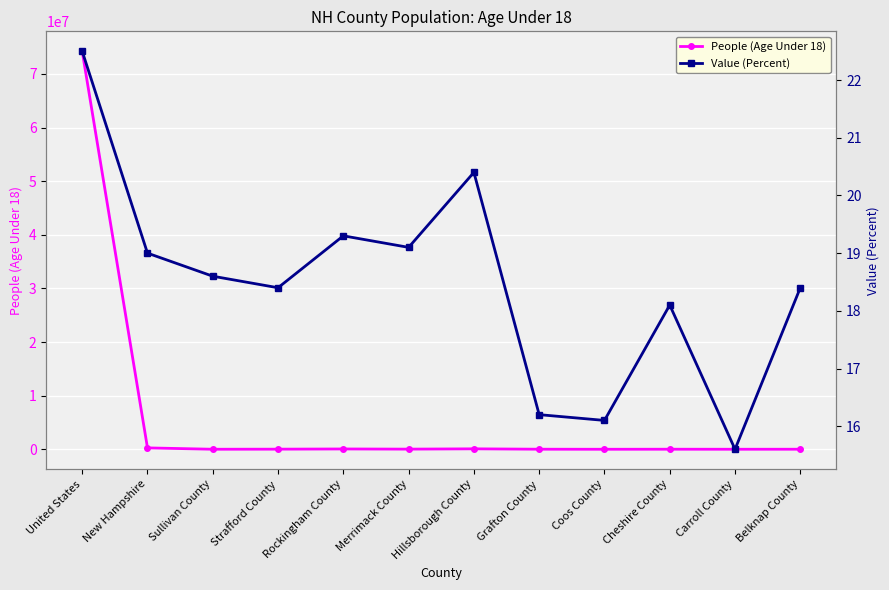

What is the sum of all People (Age Under 18) values?

74755305